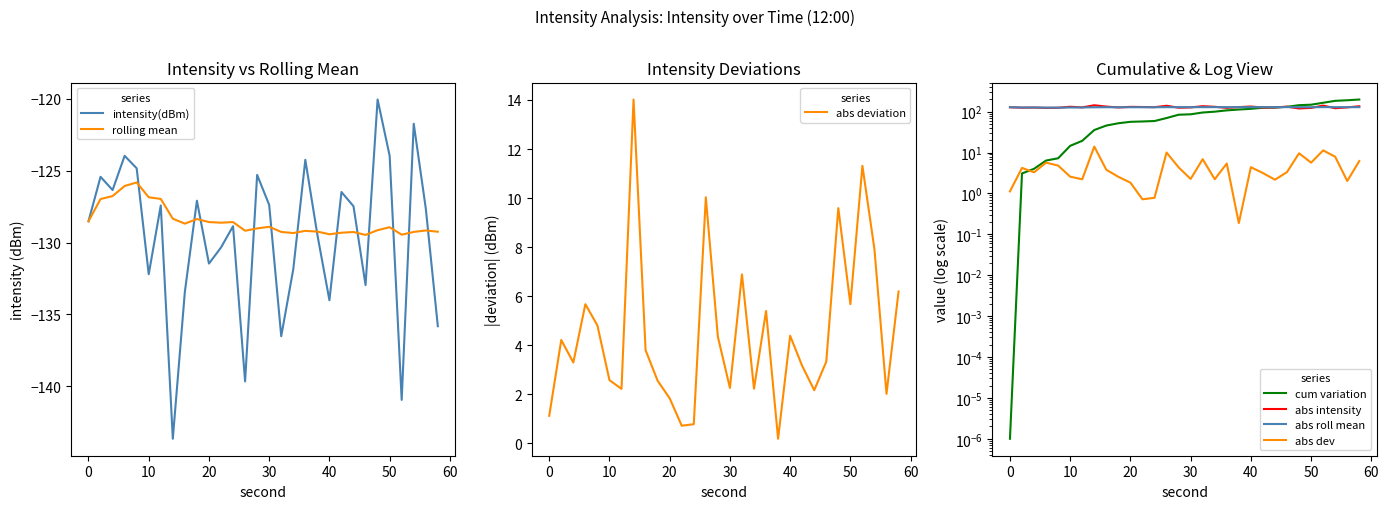

True or false: second_vals has a value of 96.7 at 26.

False